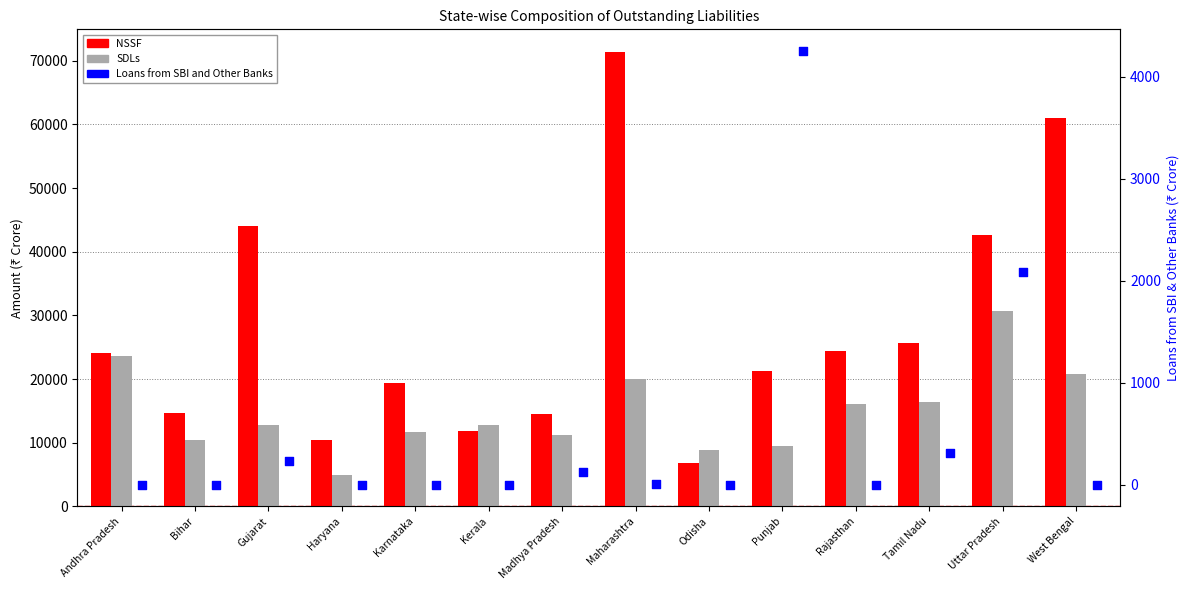

Which series contains the lowest Y value?

Loans from SBI and Other Banks